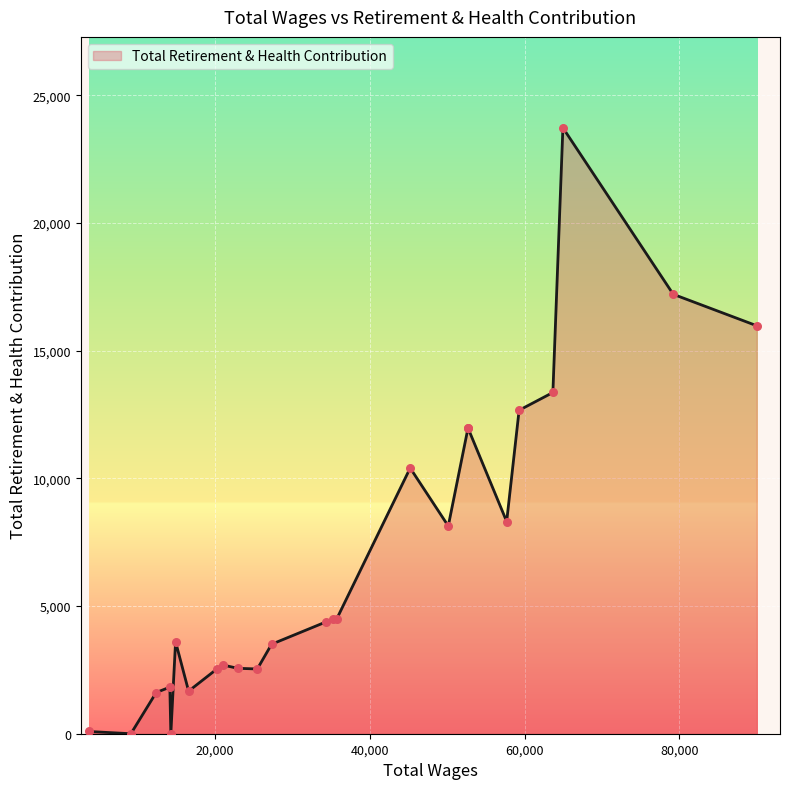

What is the change in value from 45243 to 14221?

-8583